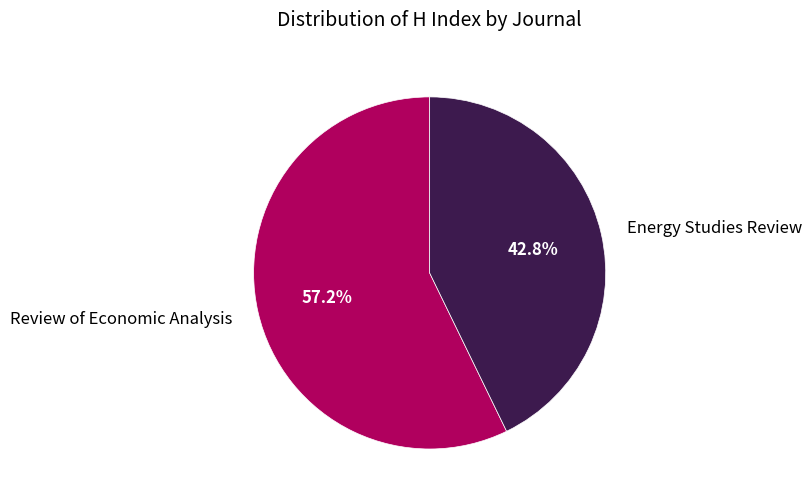

To the nearest percent, what is the average slice percentage?

50%